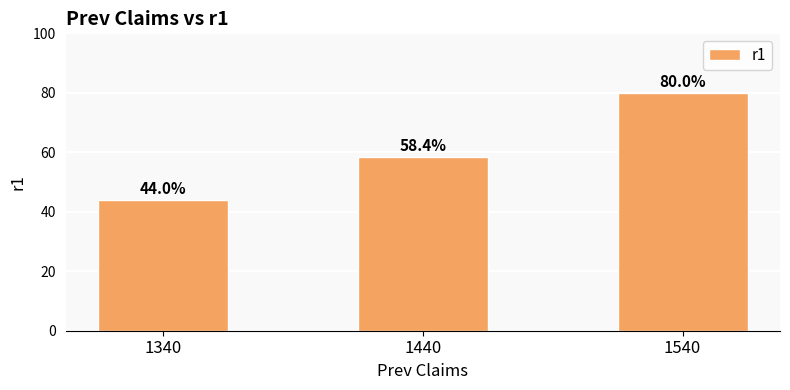

At which category does the chart reach its minimum across all series?

1340